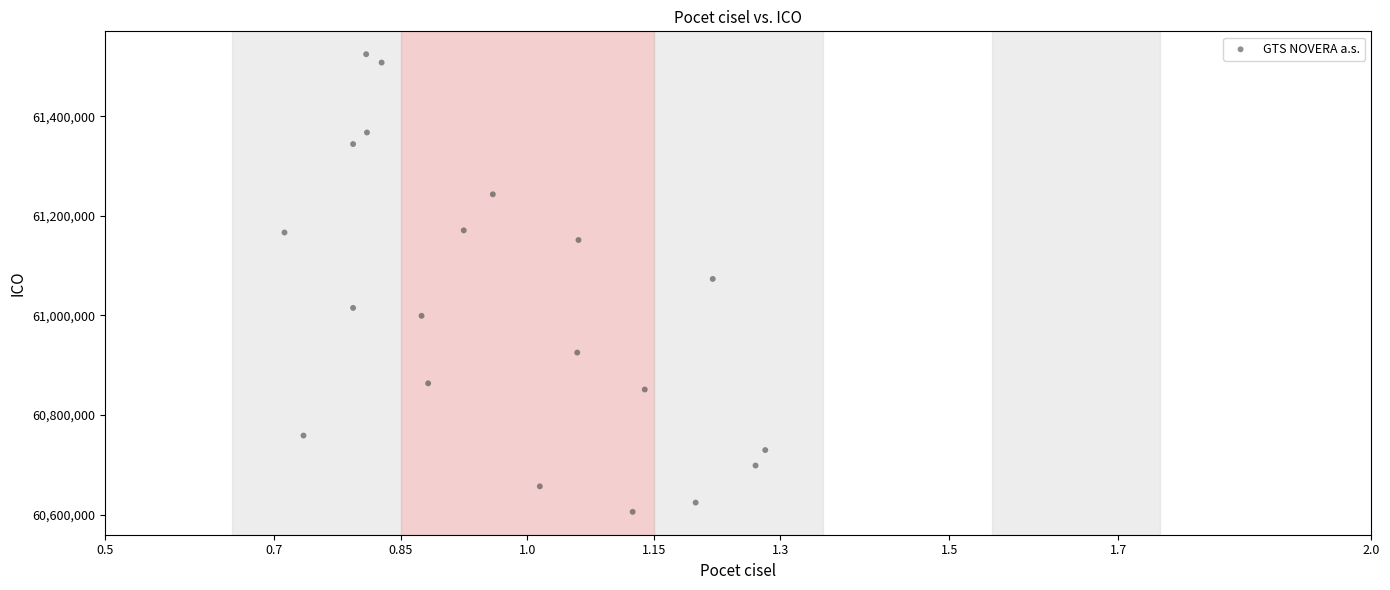

What is the range of X values (max minus min)?

0.6